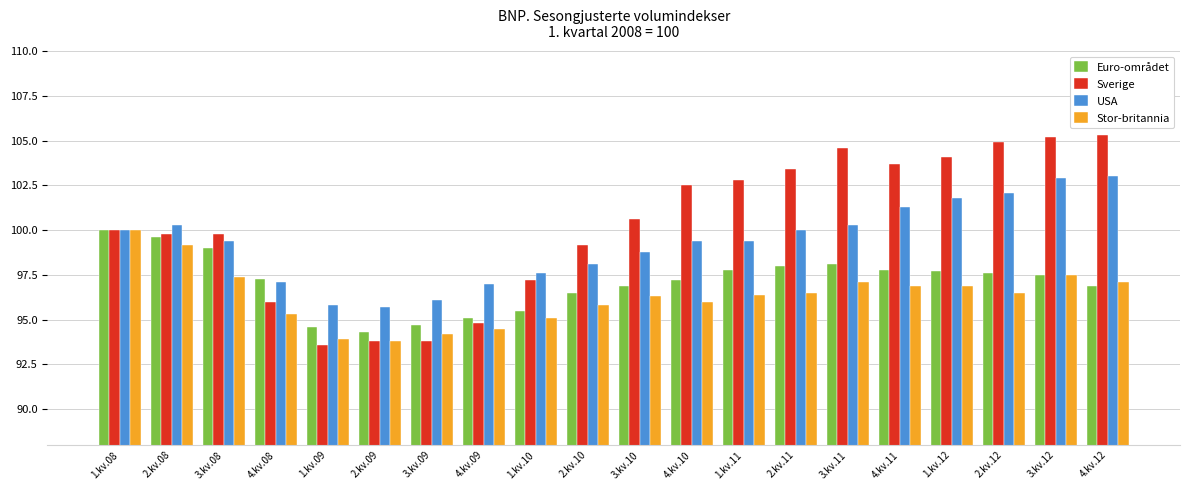

Reading left to right, transcribe all the data shown in this chart.

Euro-området: 100.0	99.6	99.0	97.3	94.6	94.3	94.7	95.1	95.5	96.5	96.9	97.2	97.8	98.0	98.1	97.8	97.7	97.6	97.5	96.9
Sverige: 100.0	99.8	99.8	96.0	93.6	93.8	93.8	94.8	97.2	99.2	100.6	102.5	102.8	103.4	104.6	103.7	104.1	104.9	105.2	105.3
USA: 100.0	100.3	99.4	97.1	95.8	95.7	96.1	97.0	97.6	98.1	98.8	99.4	99.4	100.0	100.3	101.3	101.8	102.1	102.9	103.0
Stor-britannia: 100.0	99.2	97.4	95.3	93.9	93.8	94.2	94.5	95.1	95.8	96.3	96.0	96.4	96.5	97.1	96.9	96.9	96.5	97.5	97.1